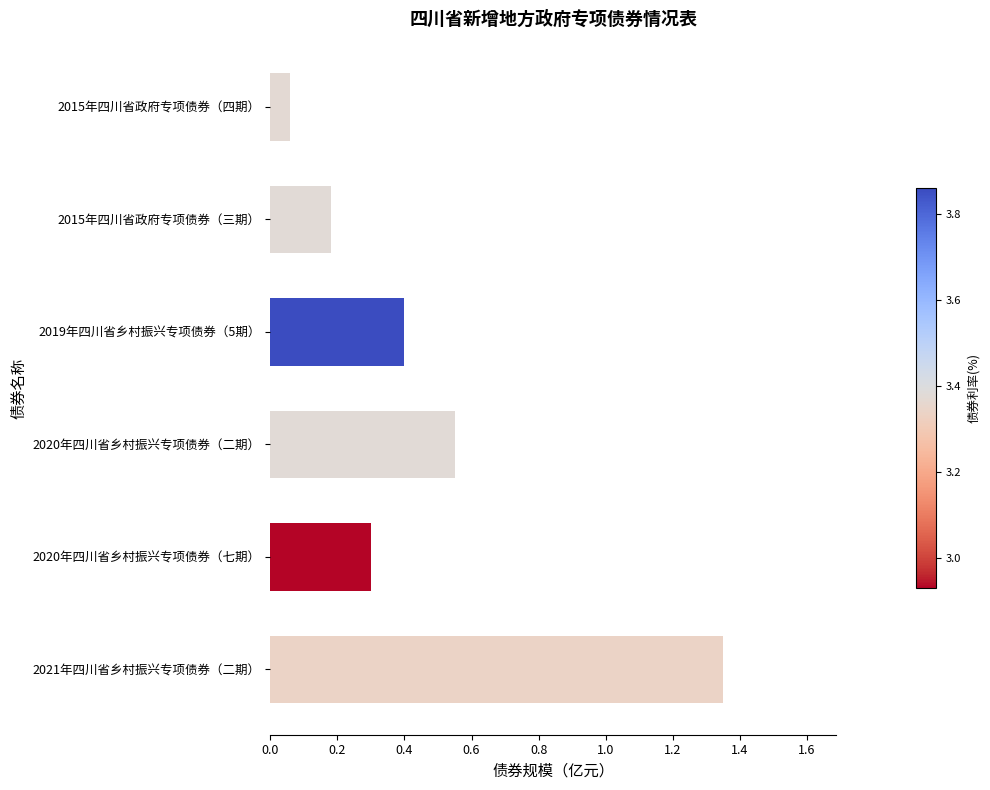

The chart shows a value of 0.1 at 2015年四川省政府专项债券（三期）. True or false?

False